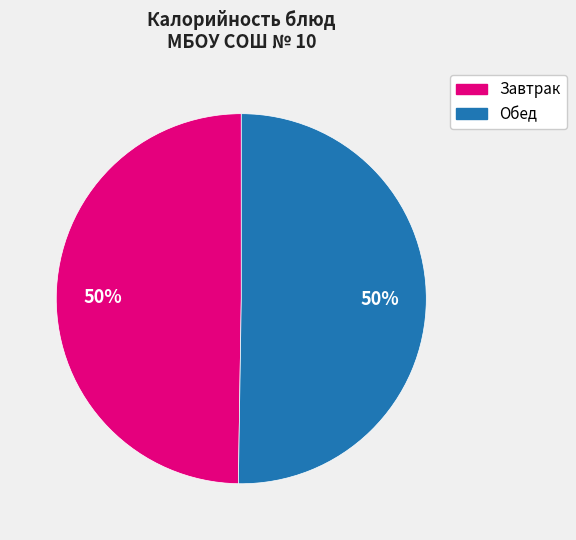

To the nearest percent, what is the average slice percentage?

50%